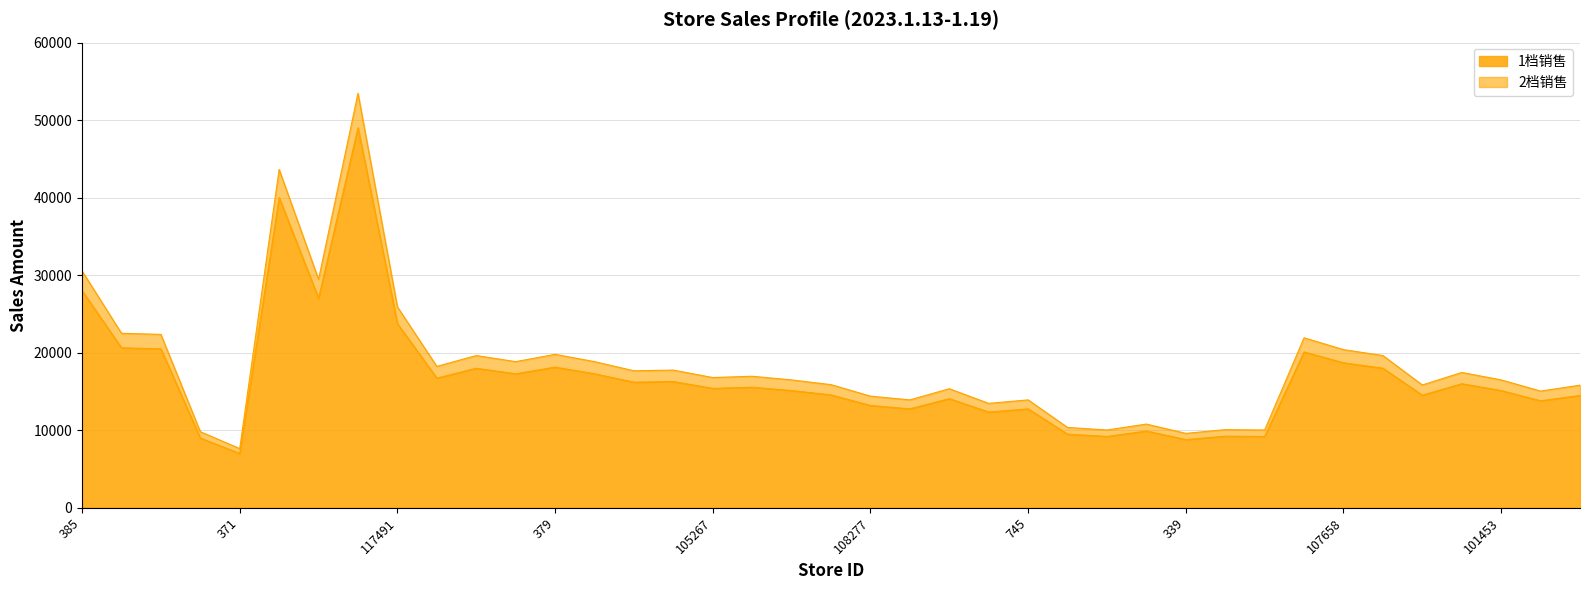

True or false: 2档销售 and 1档销售 cross at least once.

False